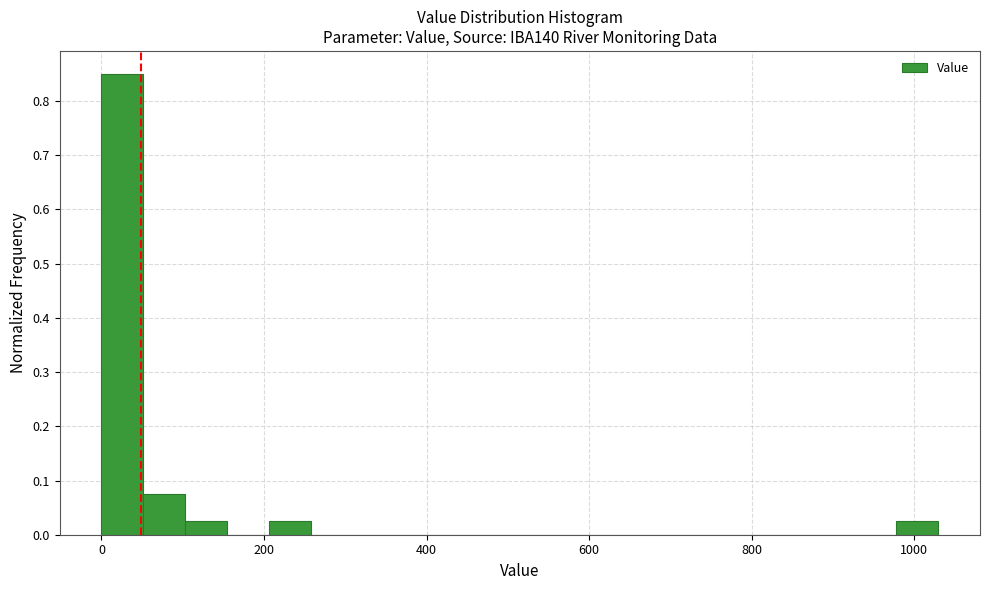

Around what value on the x-axis is the tallest bar? Give the approximate position of its centre, as read against the axis.

20